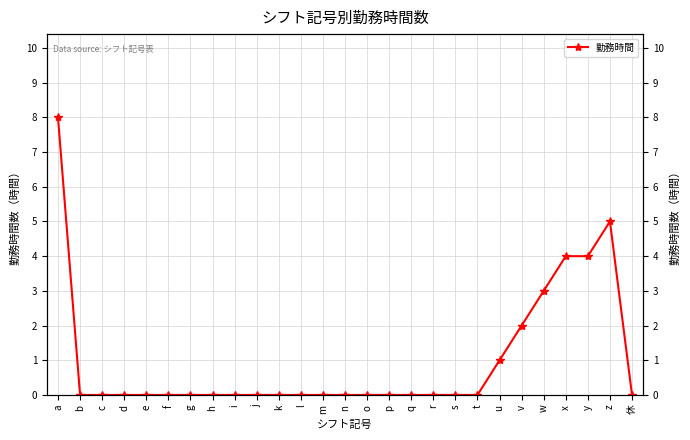

What is the label of the 25th point from the right?

c